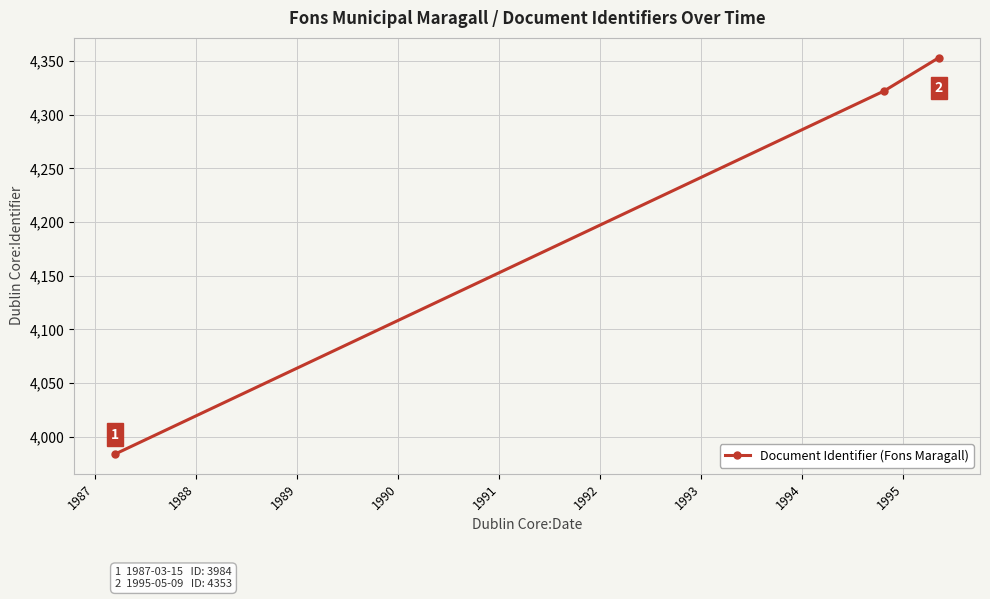

What is the difference between the maximum and minimum values?

369